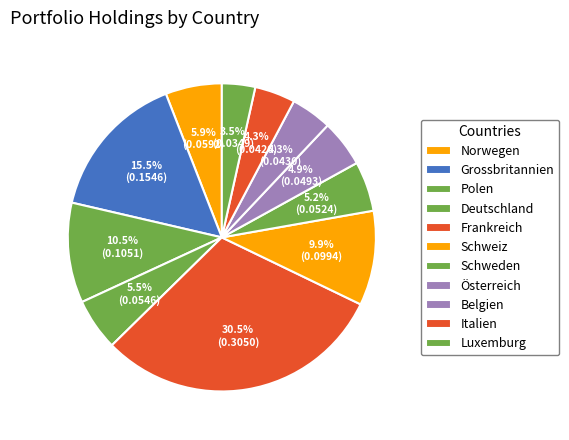

To the nearest percent, what portion does Schweiz represent?

10%